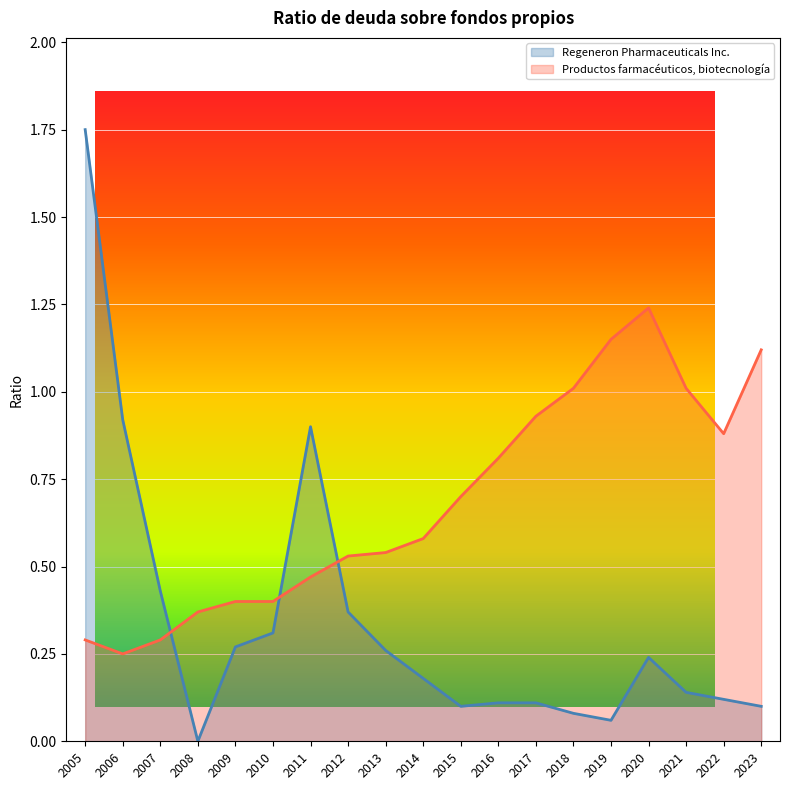

What is the sum of all Productos farmacéuticos, biotecnología values?

13.0